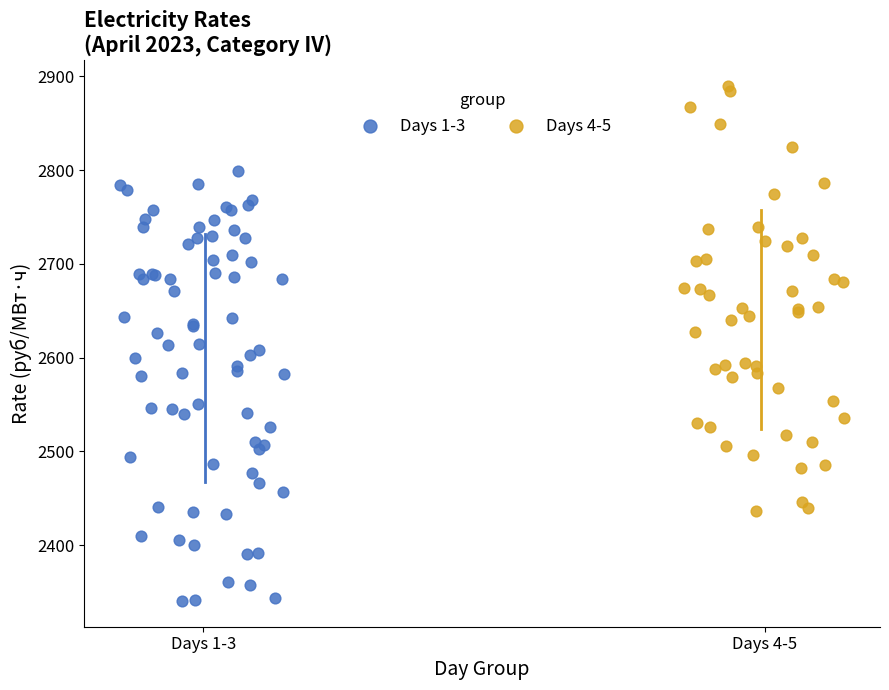

Which series reaches the maximum Y coordinate?

Days 4-5